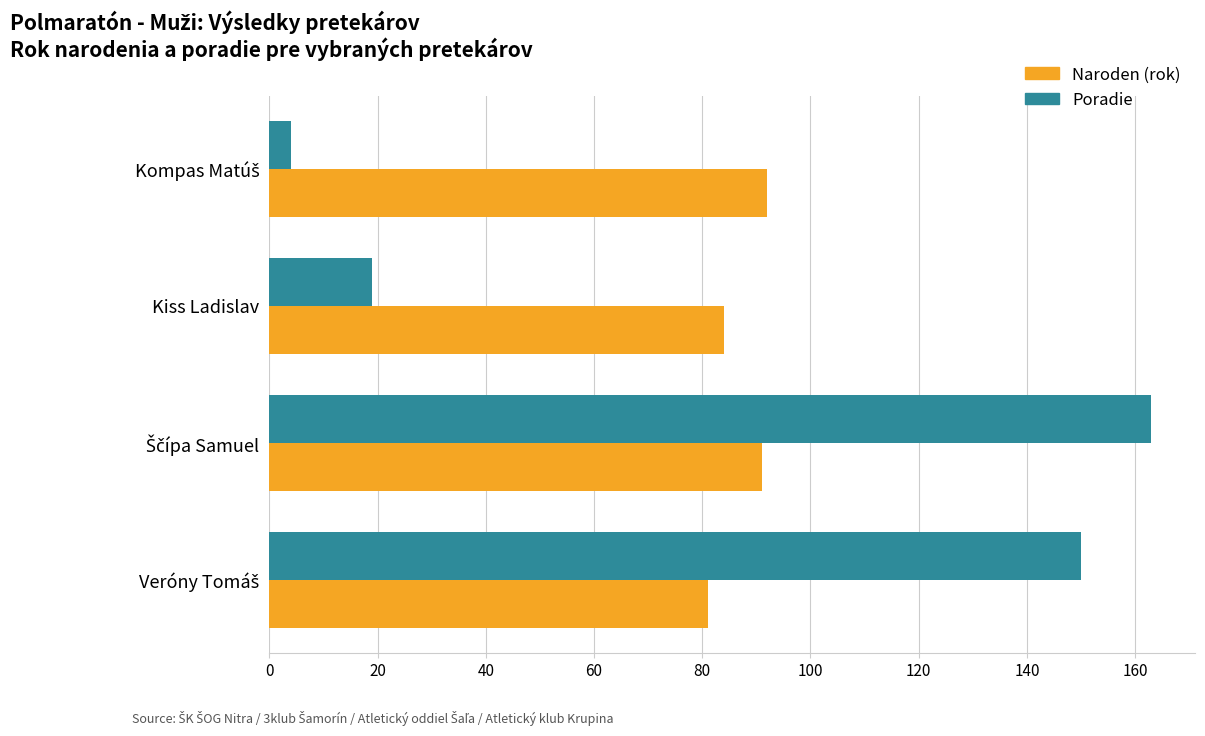

Rank the series by their average value, from lowest to highest.

Poradie, Naroden (rok)